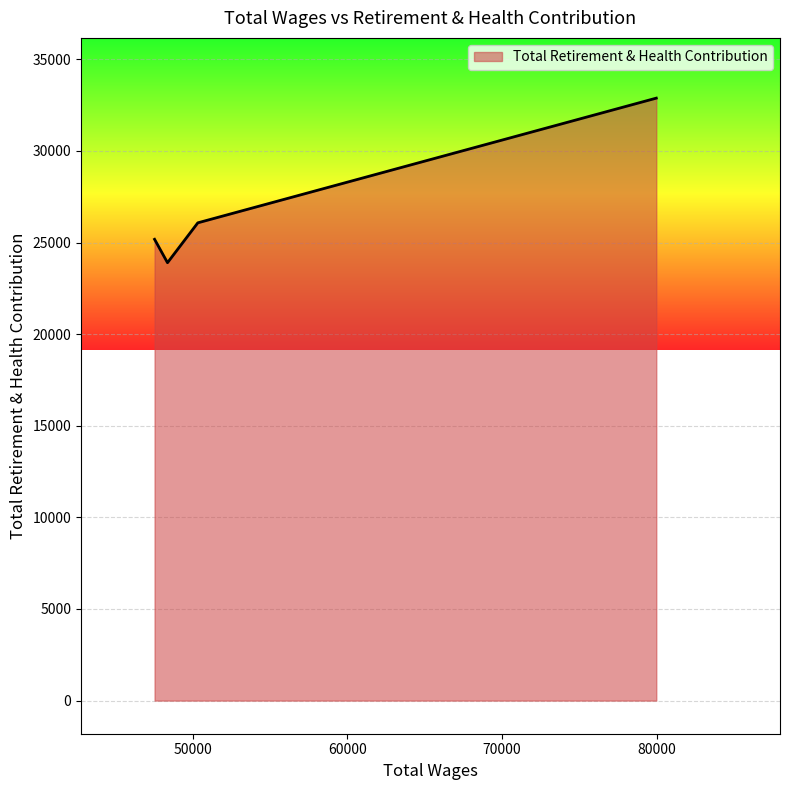

How many lines are shown in the chart?

1